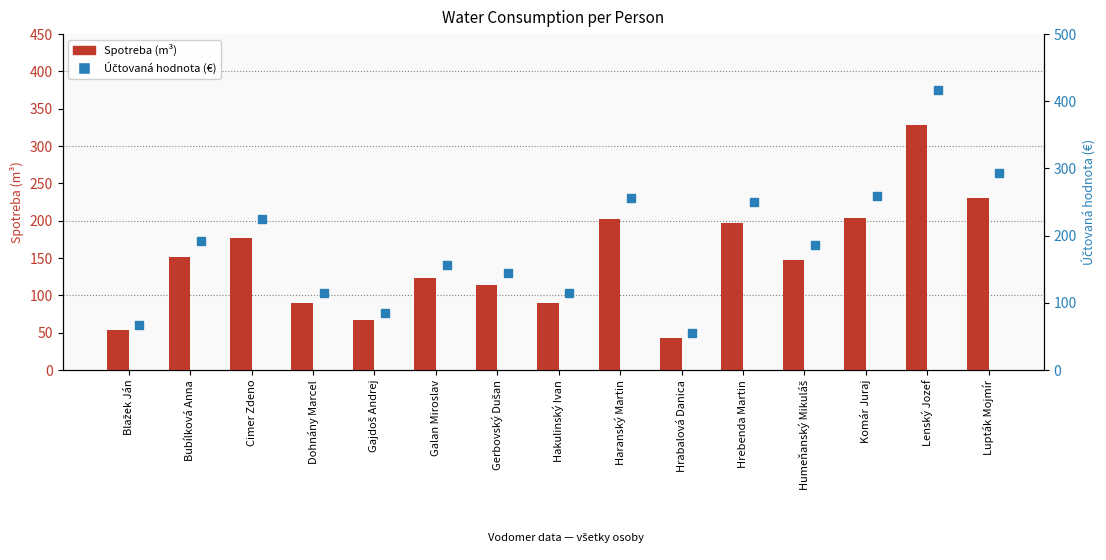

How many data points in Spotreba (m³) are less than 147?

7